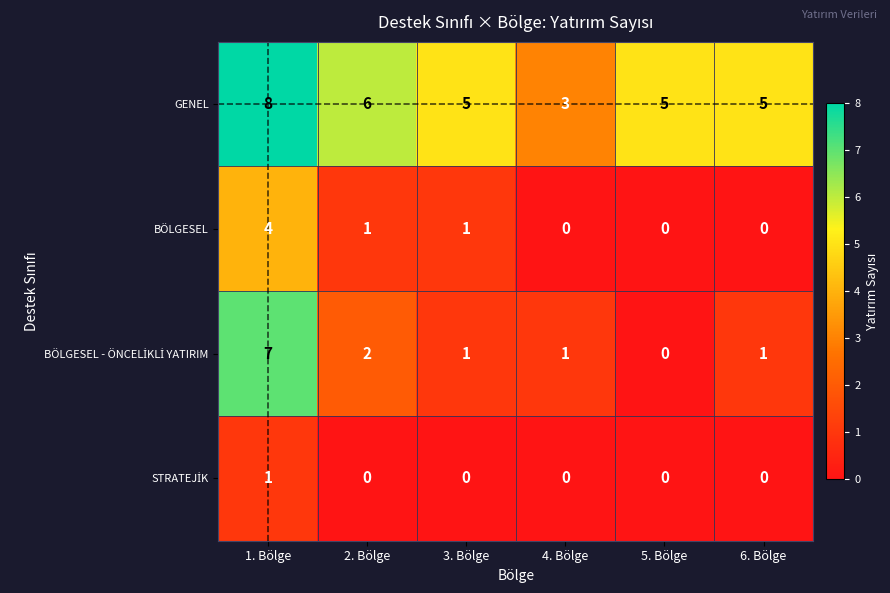

Is it true that GENEL equals 4 at 1. Bölge?

False